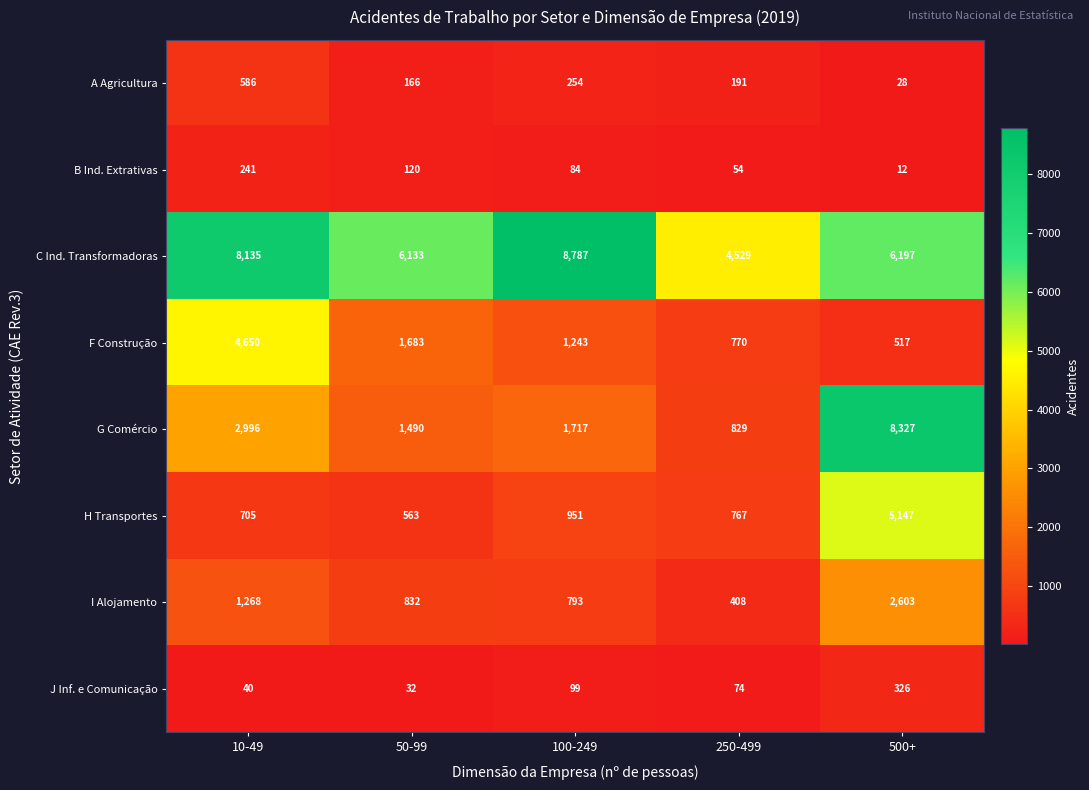

At which category does the chart reach its peak across all series?

100-249